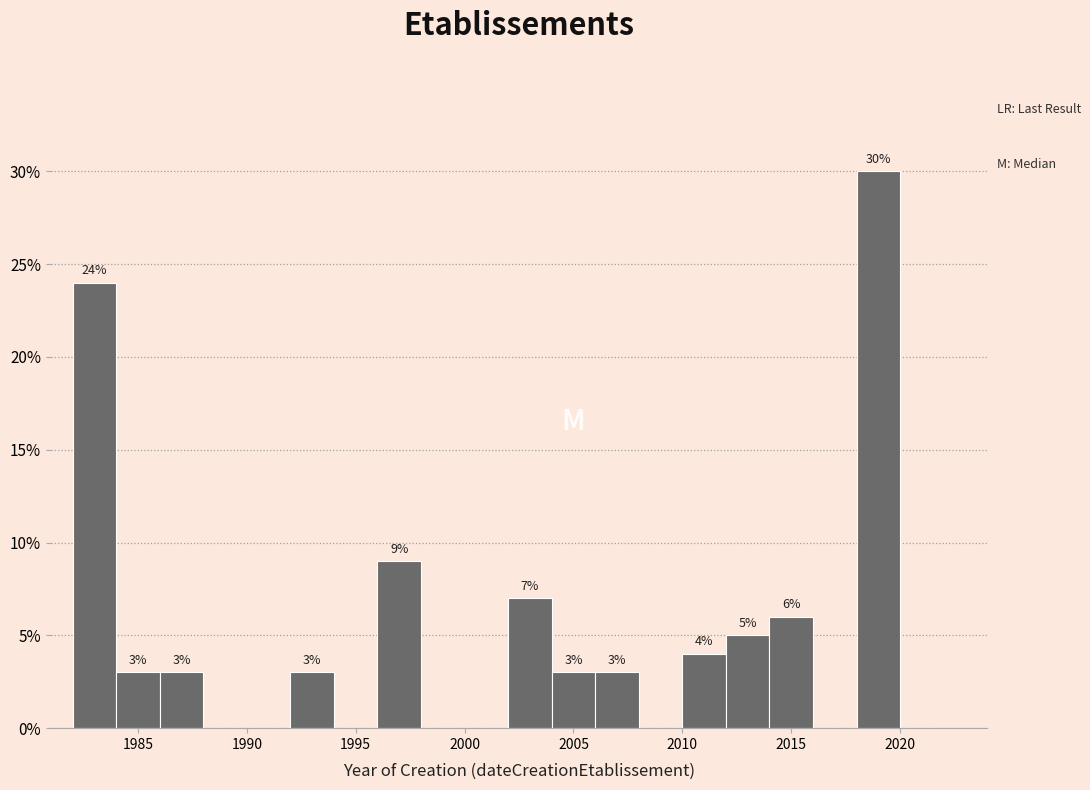

Which range on the x-axis has the tallest bar?

2018 to 2020